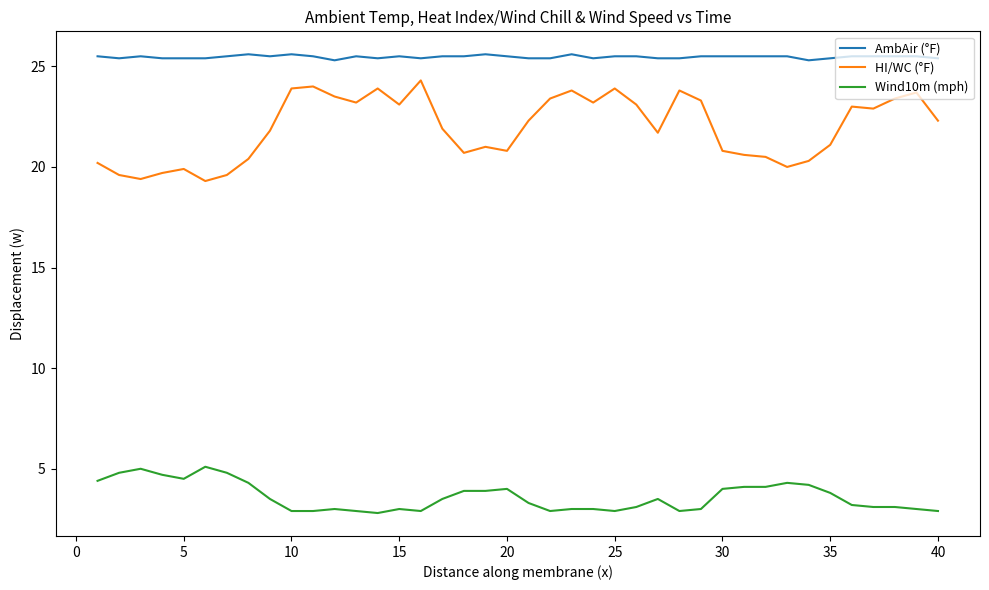

Which series has the widest spread of values?

HI/WC (°F)